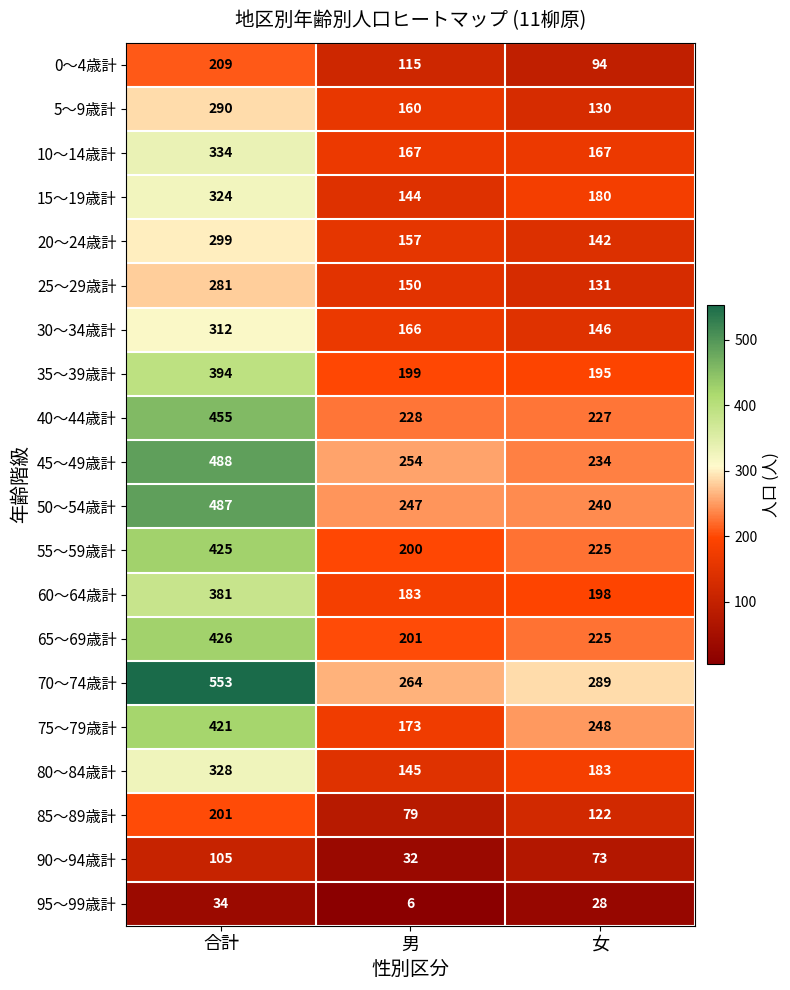

The 5～9歳計 series shows 160 at 男. True or false?

True